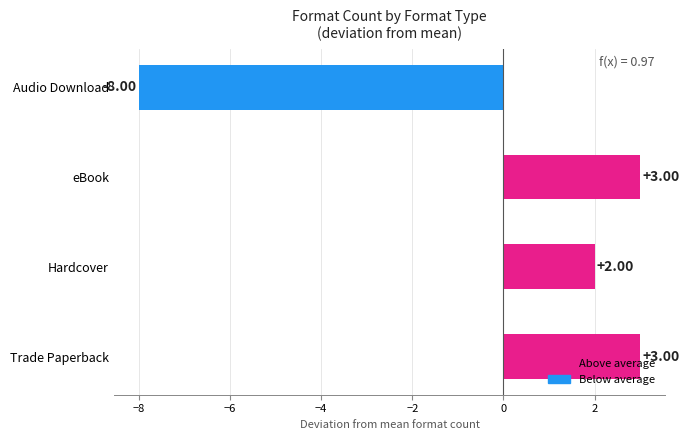

Are the bars grouped side by side (vs. stacked)?

No